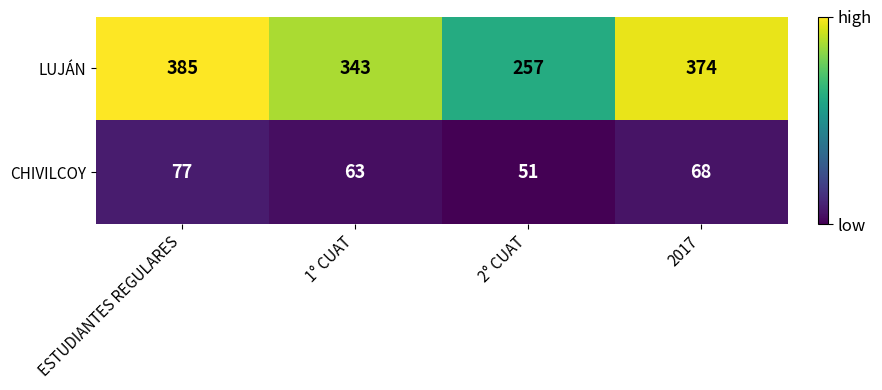

Read the CHIVILCOY value at 1° CUAT, to the nearest 5.

65